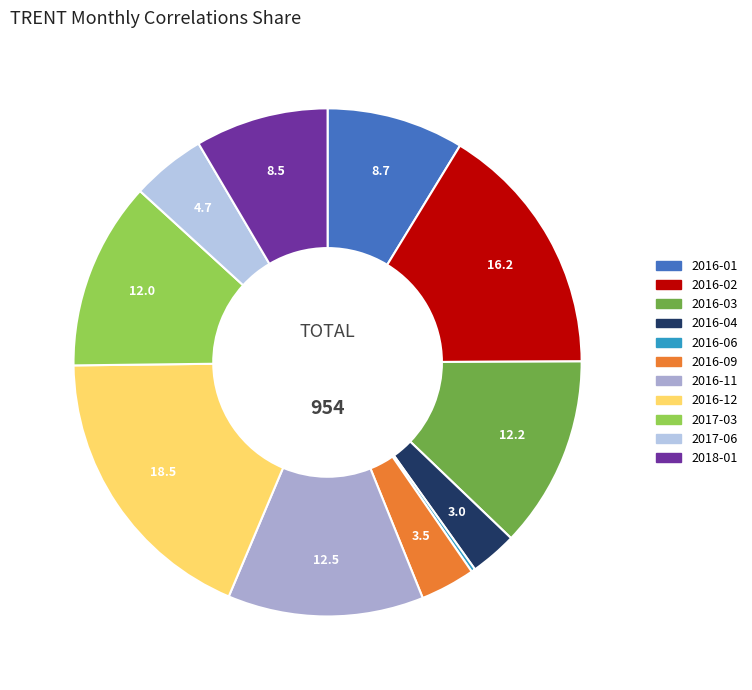

How many segments does this pie chart have?

11